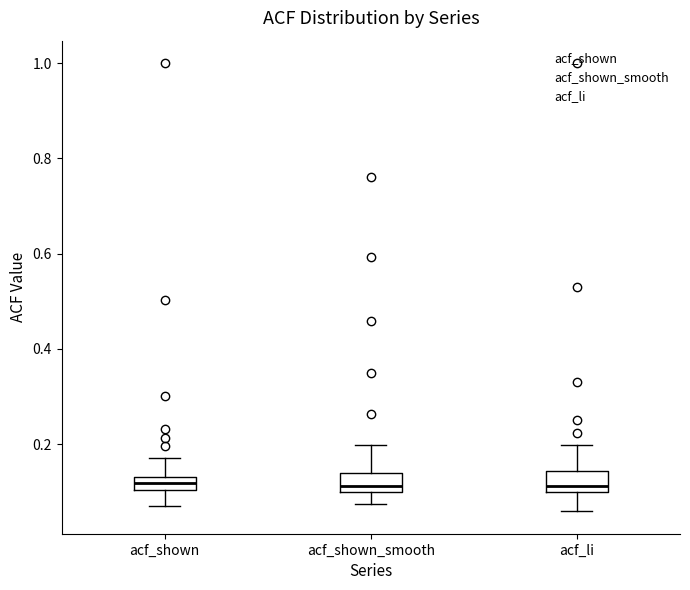

Where does the upper whisker of the box for acf_li end on the y-axis? The values are not printed on the chart, so give them approximately, as read against the axis.

0.20